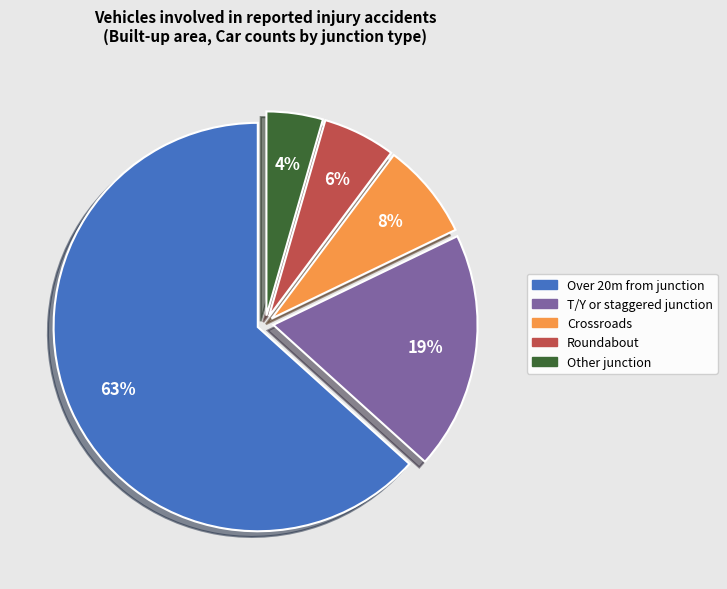

Is there any slice that represents more than half of the pie?

Yes